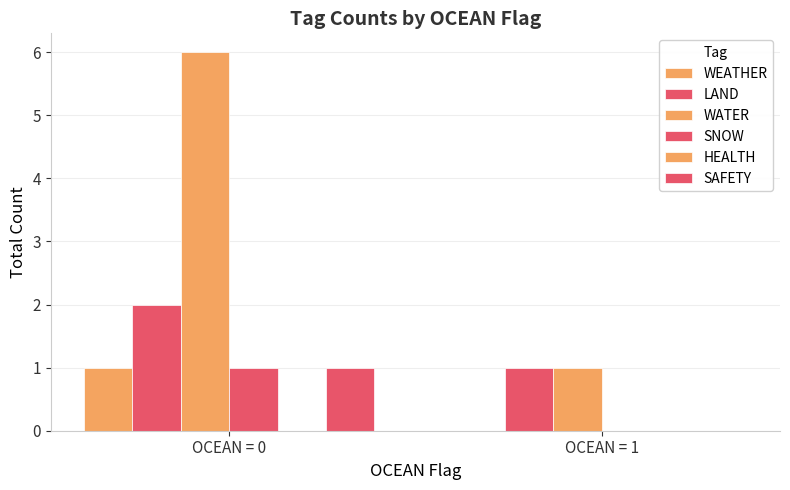

How many groups of bars are there?

2